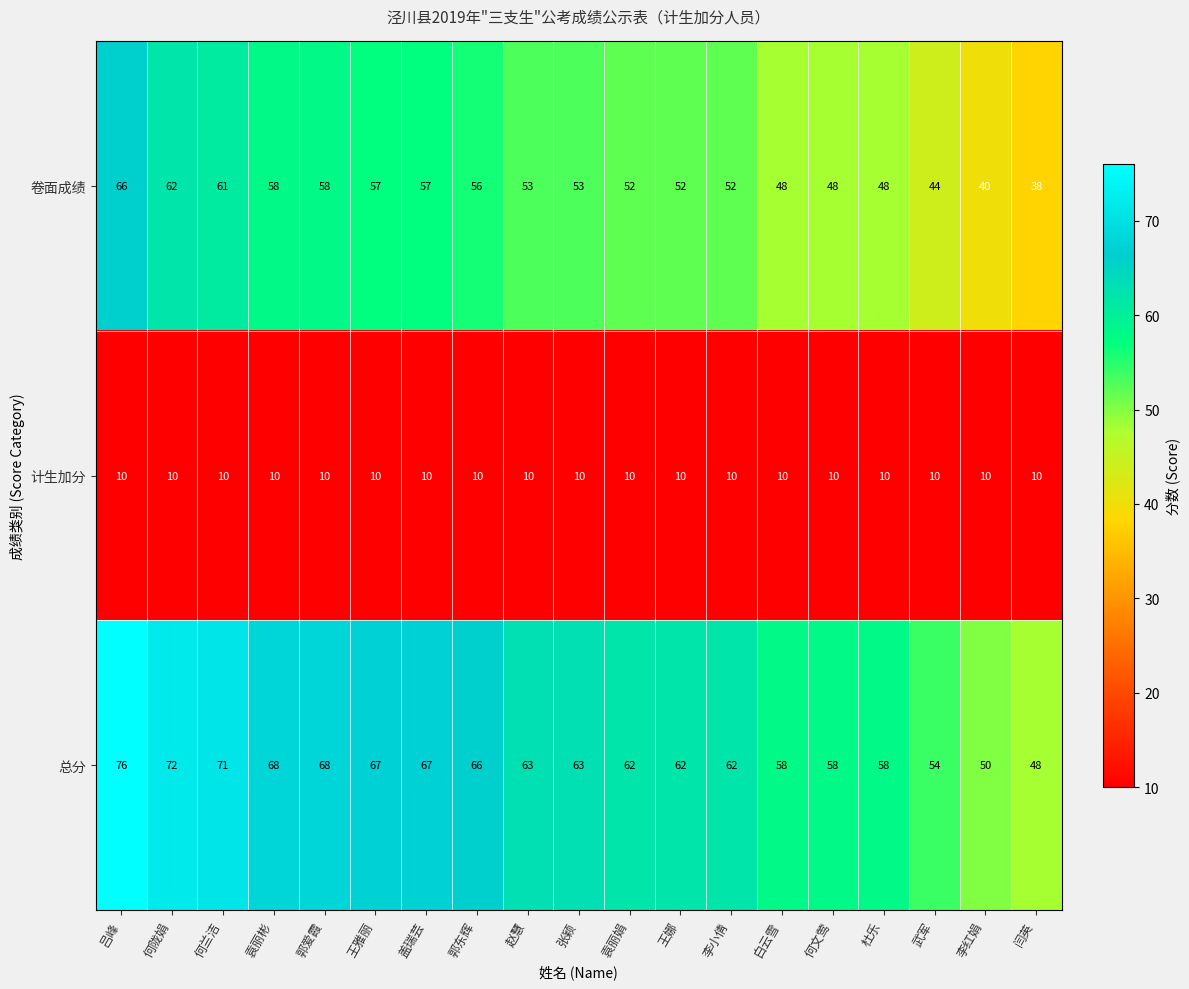

What is the sum of the 卷面成绩 values at 闫英 and 李红娟?

78